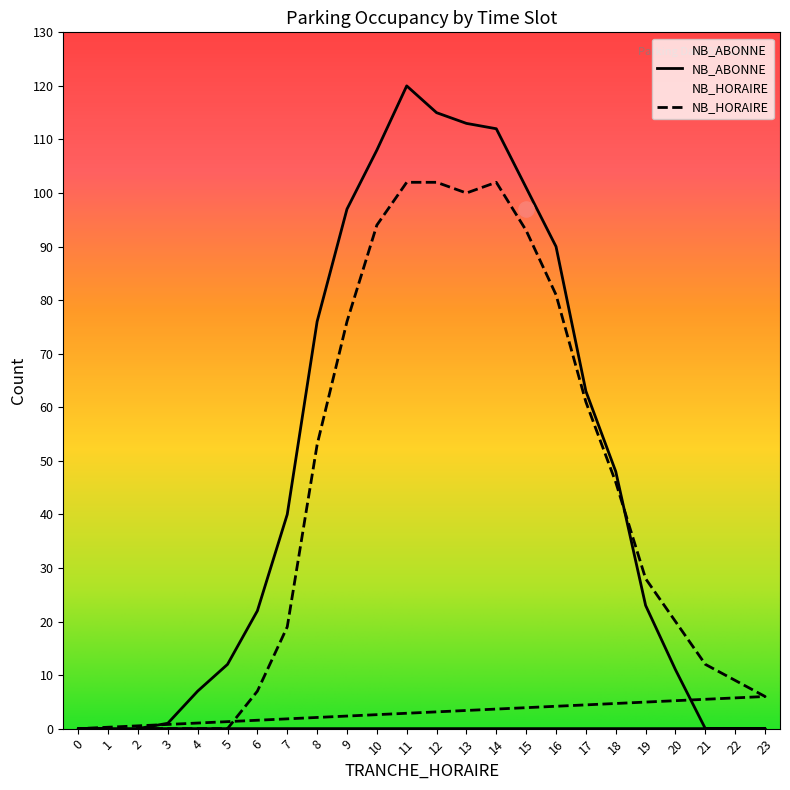

Which series has the largest total across all categories?

NB_ABONNE